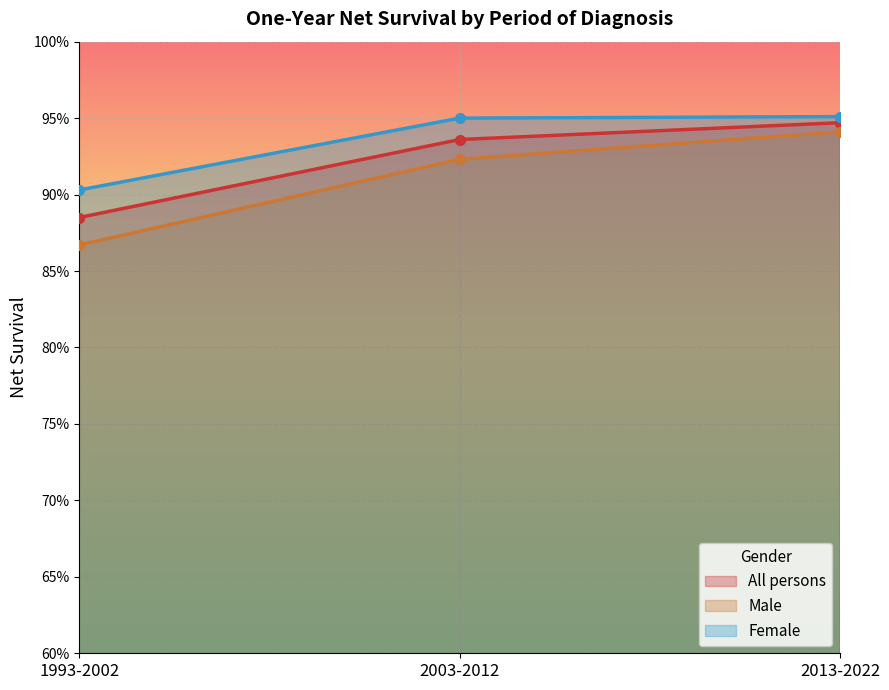

Which series has the largest total across all categories?

Female